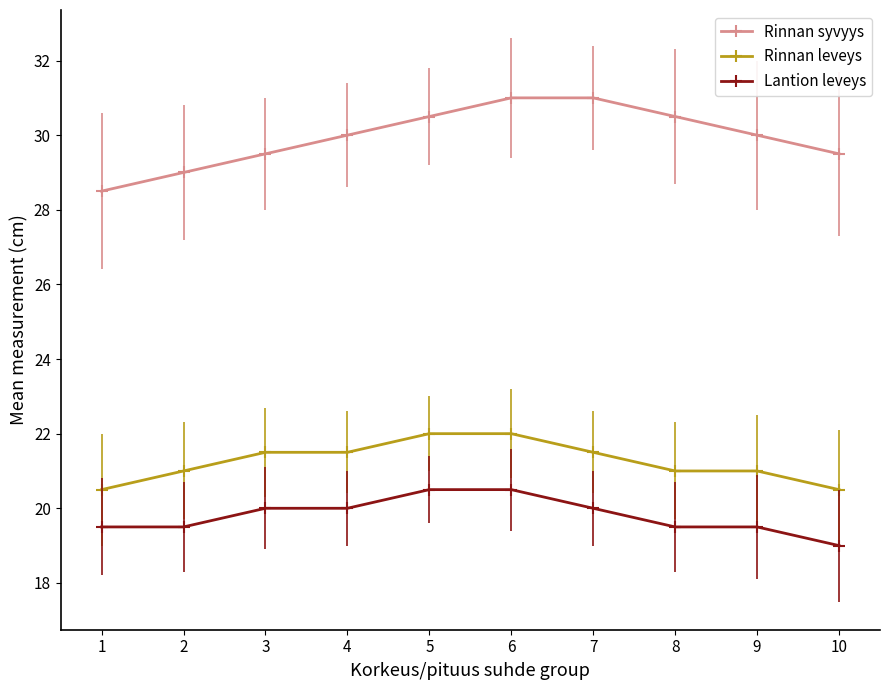

At which label is Lantion leveys closest to 19?

10